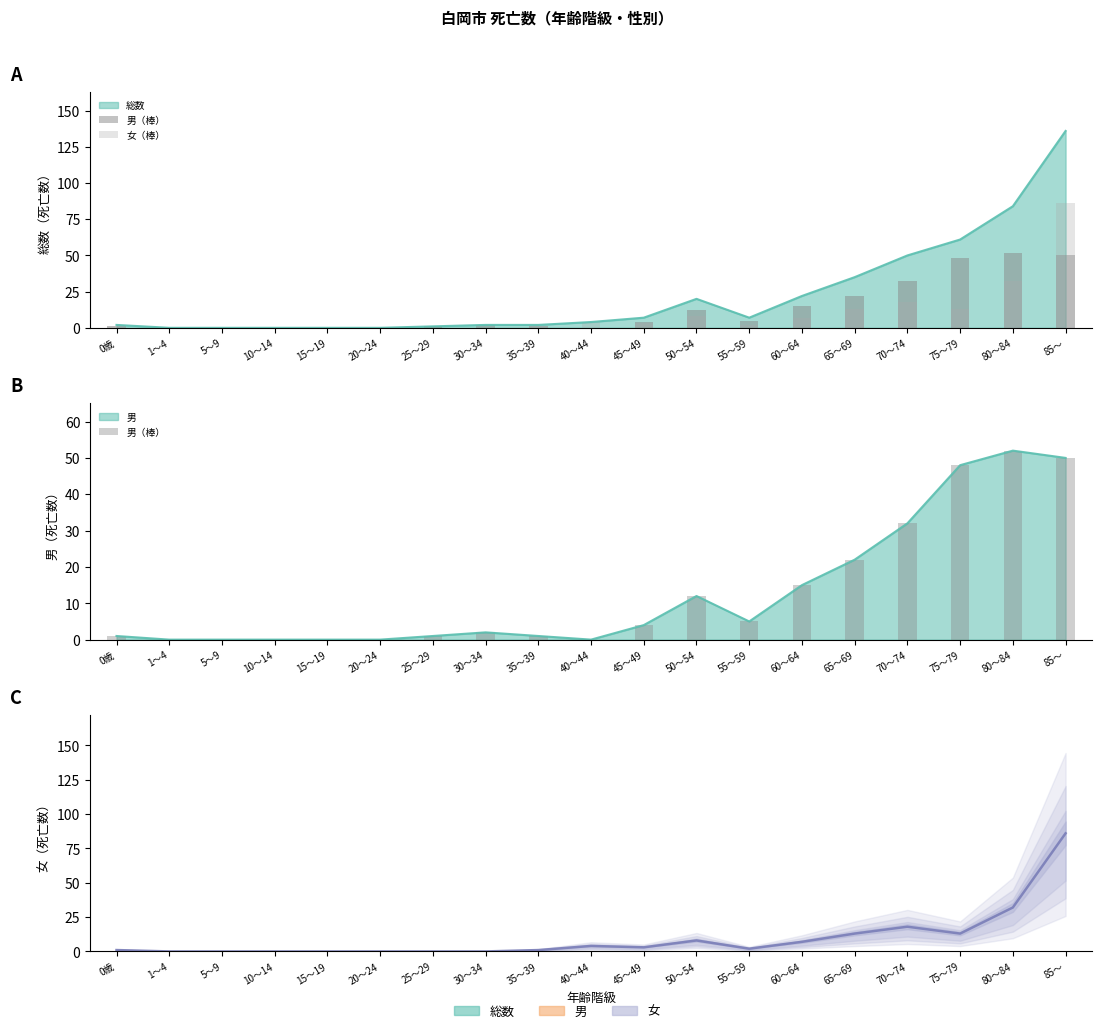

What is the average value of the 男（棒） series?

13